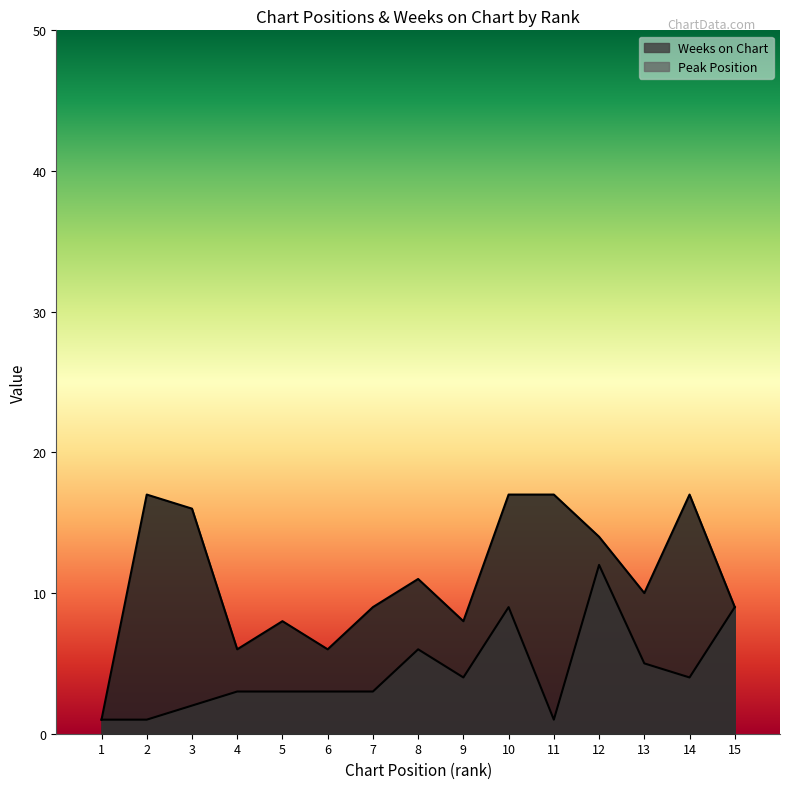

What is the highest value of the Avg Weeks on Chart series?

17